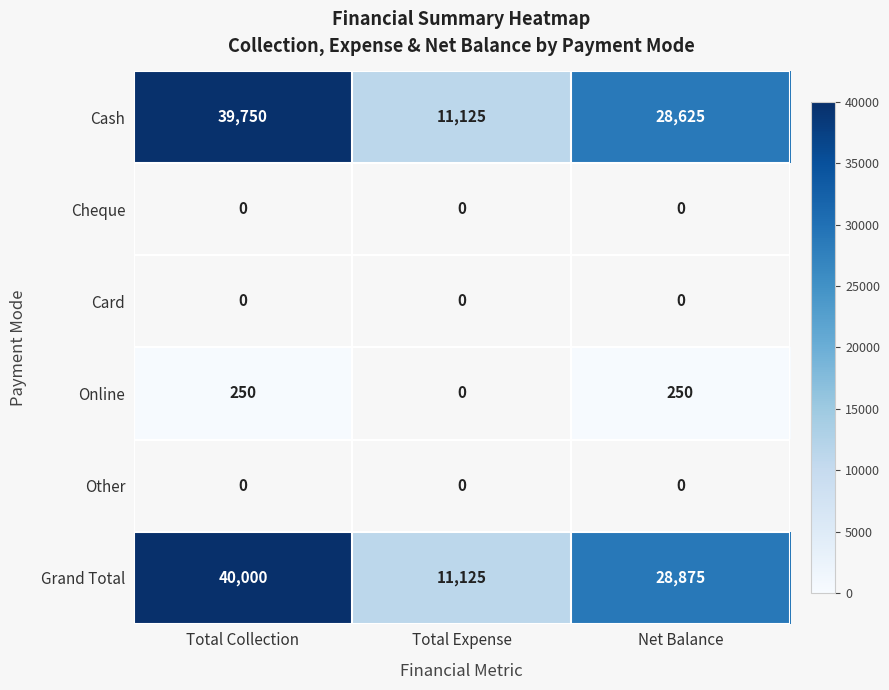

Is it true that Cash equals 14767.2 at Total Expense?

False